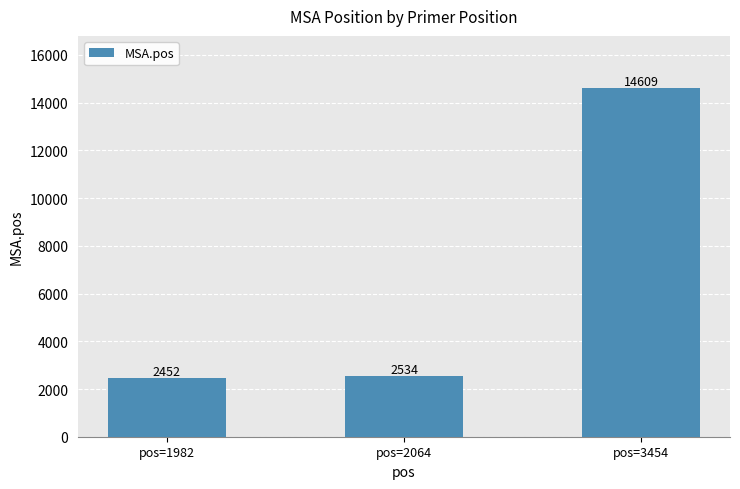

Does the chart contain any negative values?

No